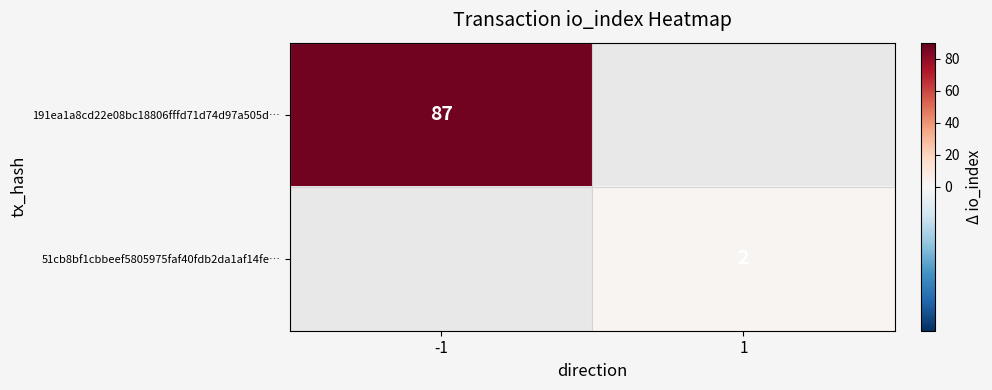

True or false: 51cb8bf1cbbeef5805975faf40fdb2da1af14fe… has a value of 2 at 1.

True